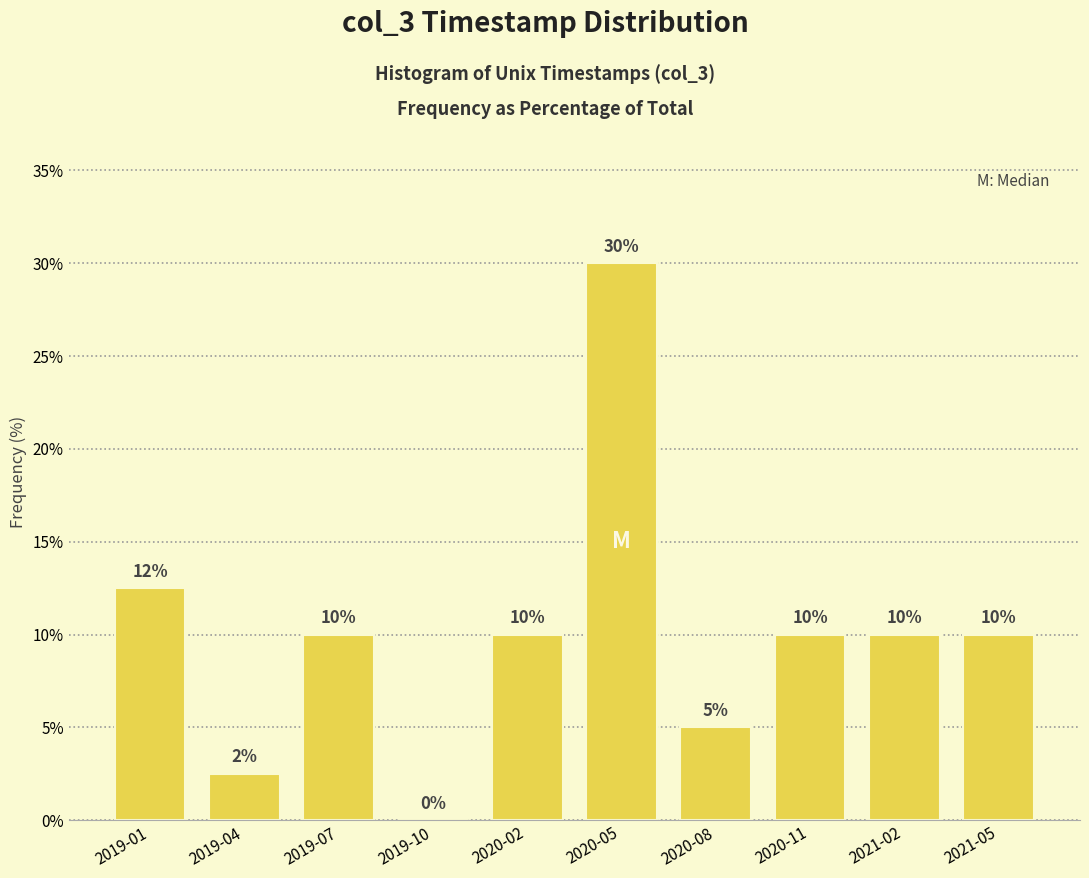

Which has a higher value, 2020-08 or 2020-02?

2020-02